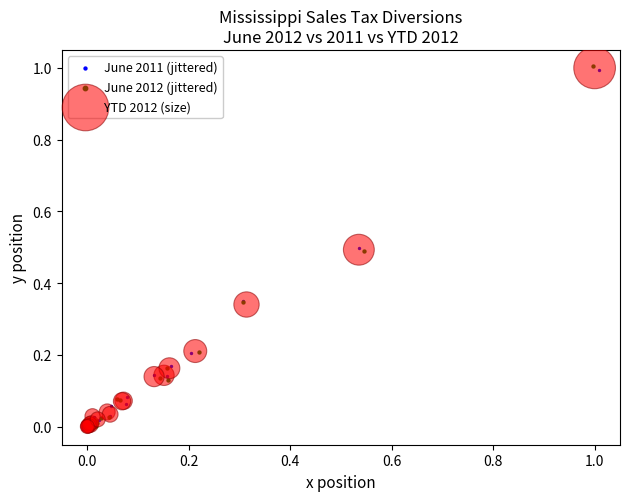

Which series has the largest Y range (max minus min)?

June 2012 (jittered)